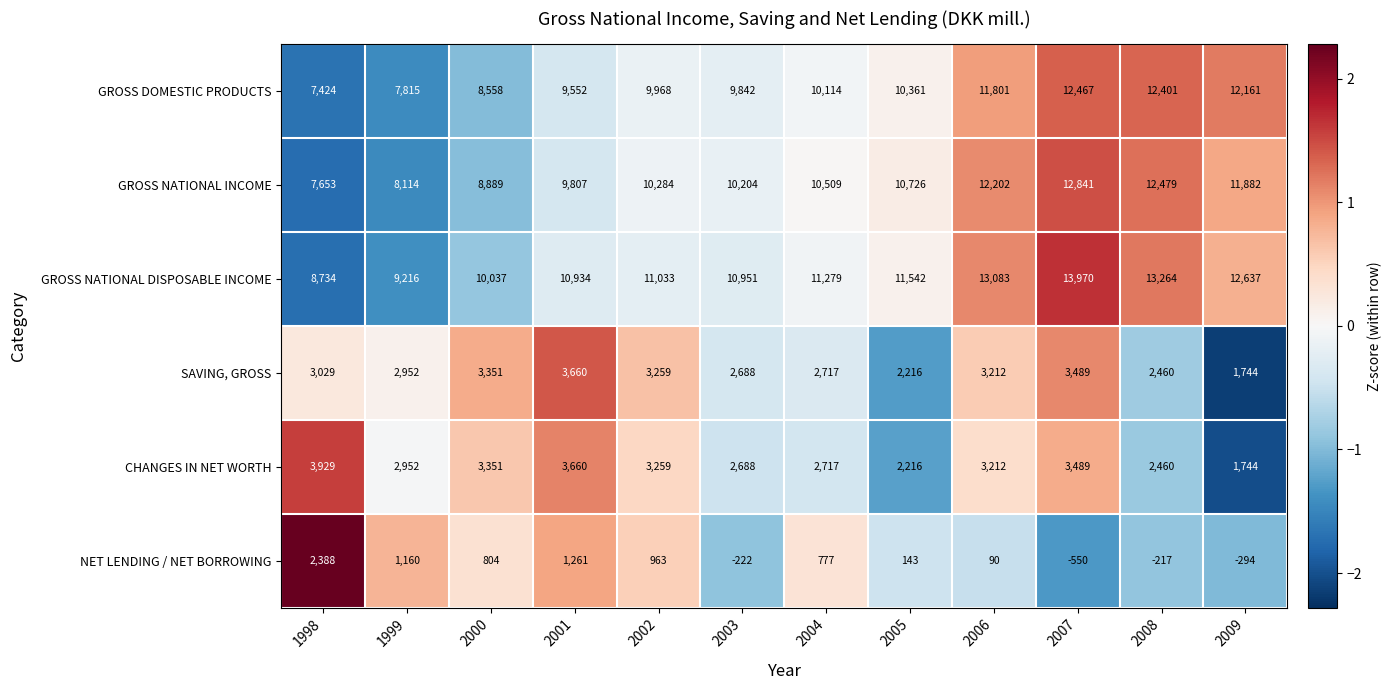

Which series has the largest total across all categories?

GROSS NATIONAL DISPOSABLE INCOME